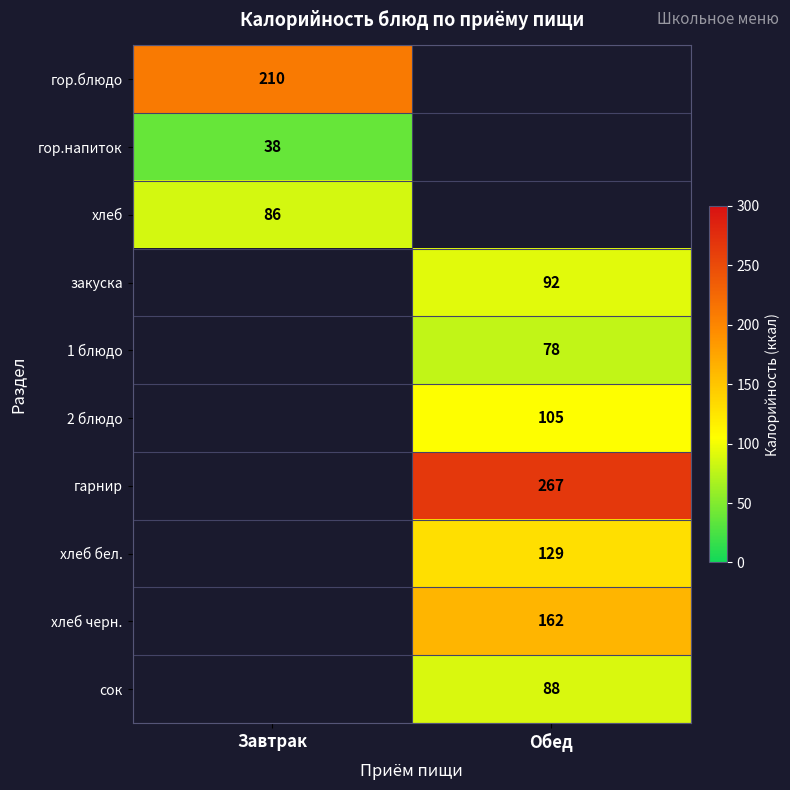

The value of сок at Обед is 88. True or false?

True